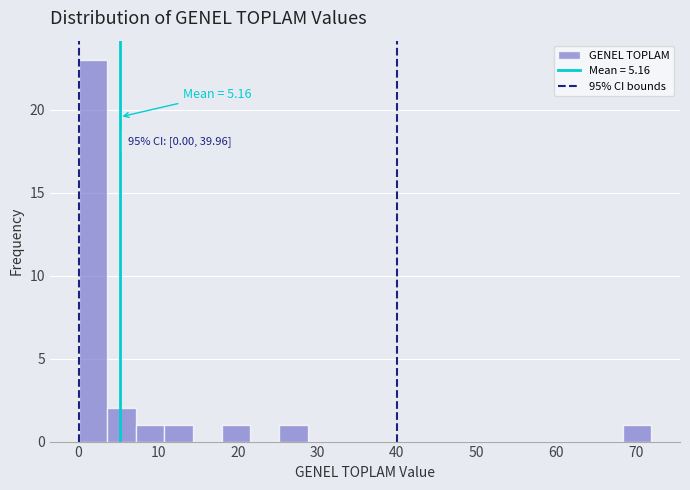

Read against the x-axis, roughly where is the centre of the tallest bar?

2